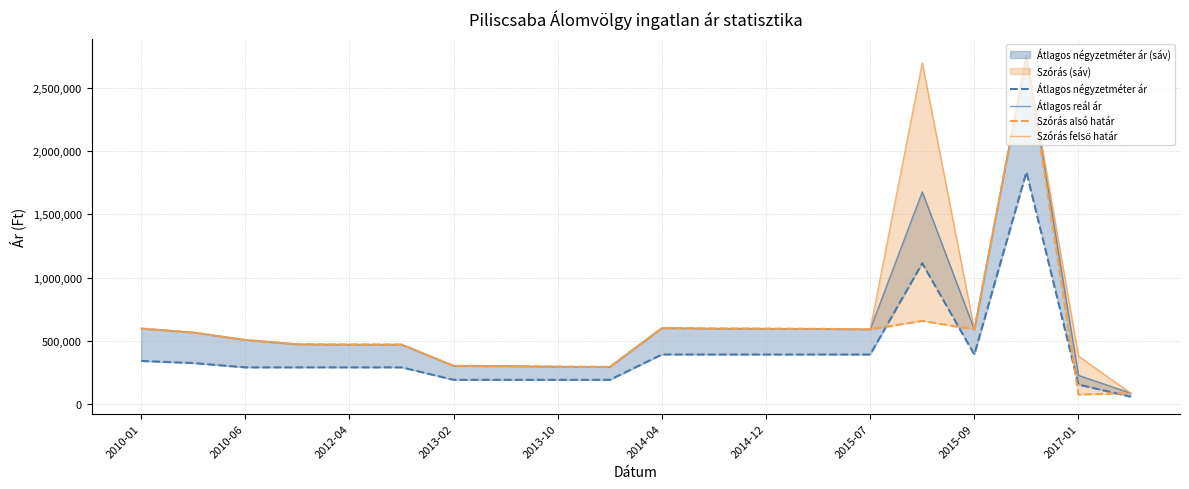

Where does the Szórás alsó határ series first go above 565899?

2010-01